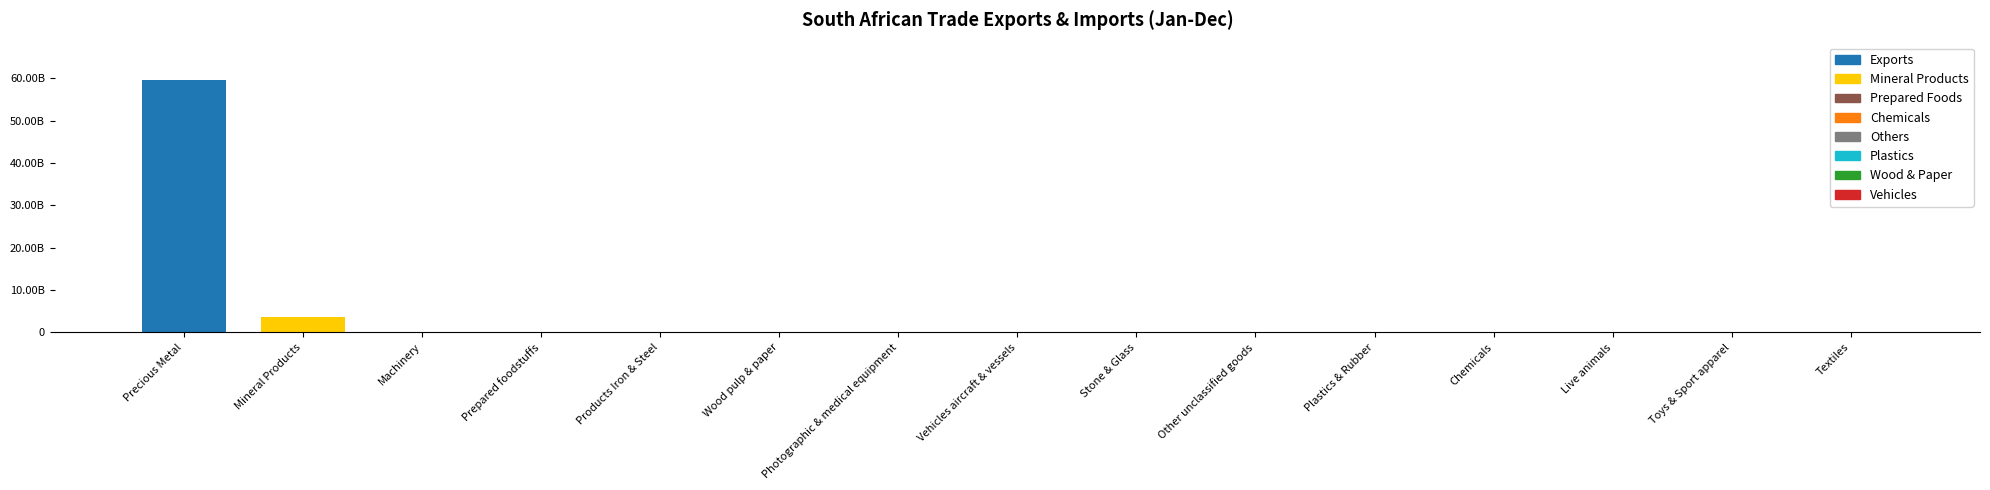

How many bars are there in total?

38